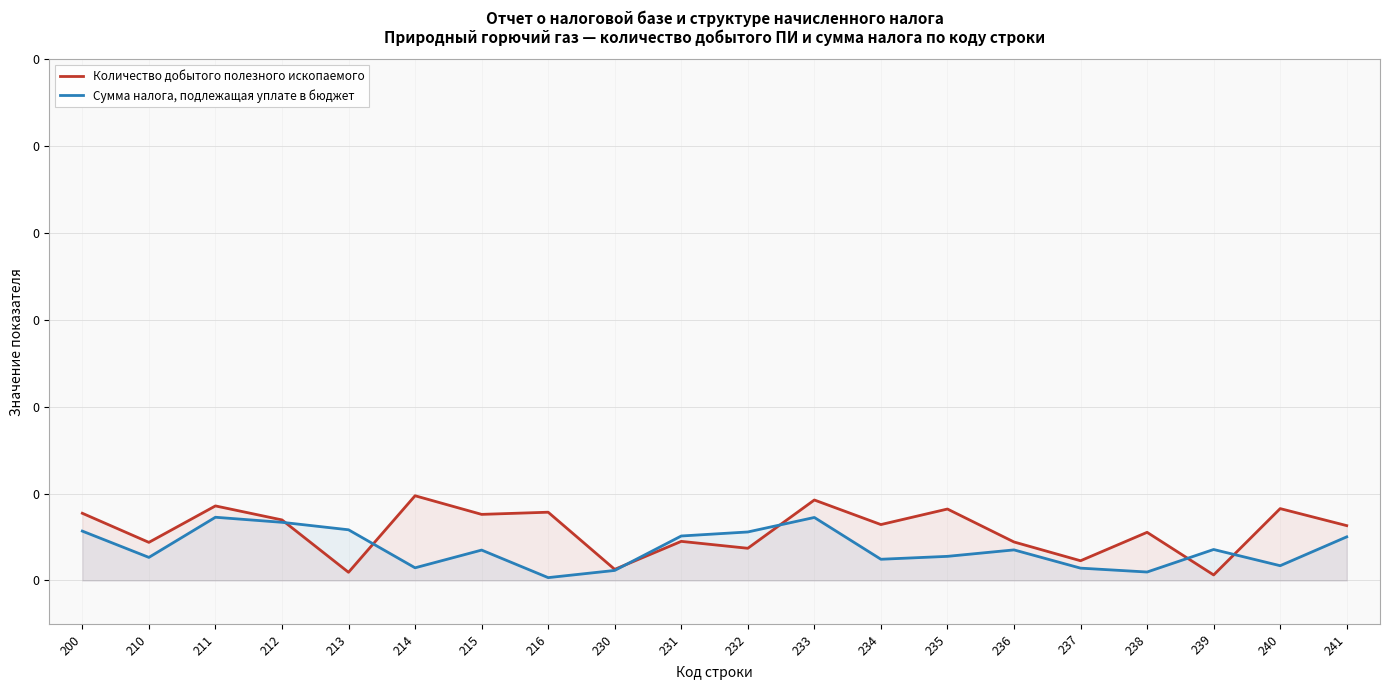

Is it true that Сумма налога, подлежащая уплате в бюджет equals 0.0 at 235?

True